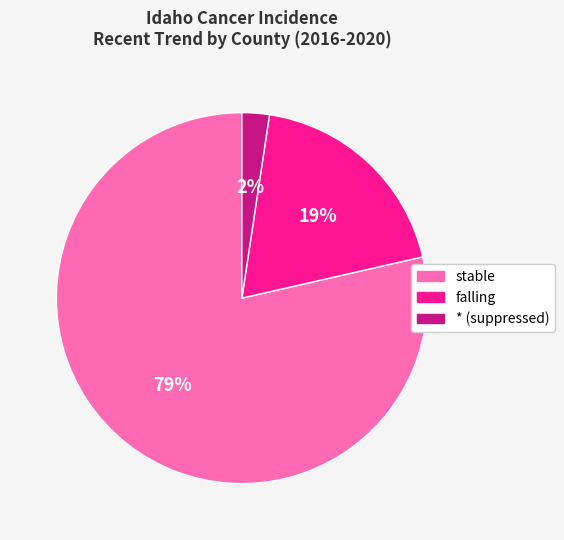

Count the number of slices in the pie.

3